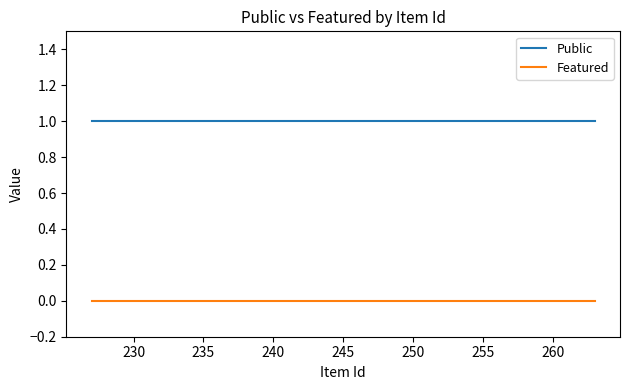

How many lines are shown in the chart?

2